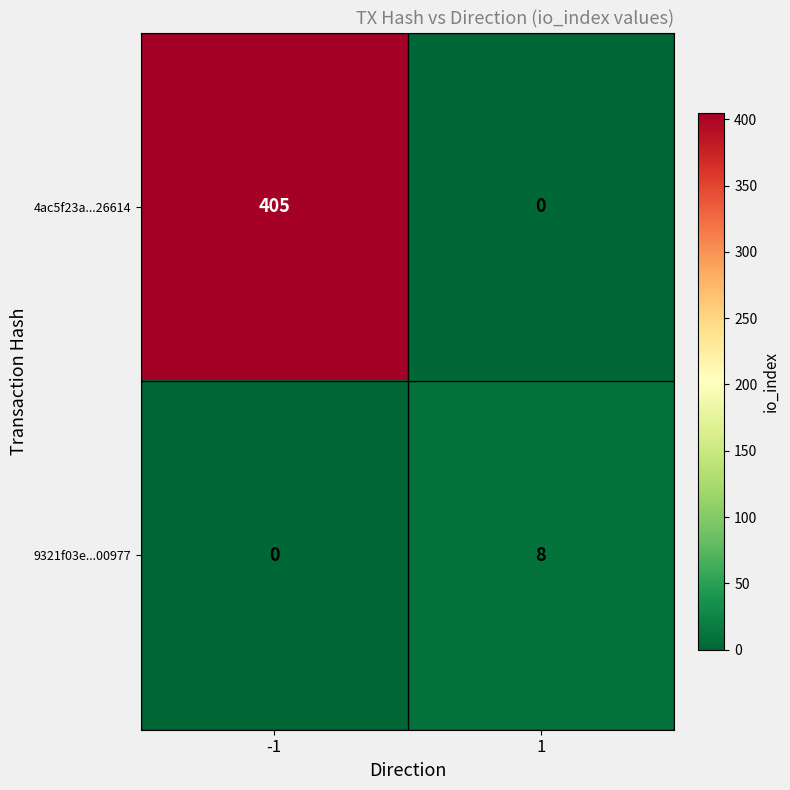

Count the number of categories in the chart.

2